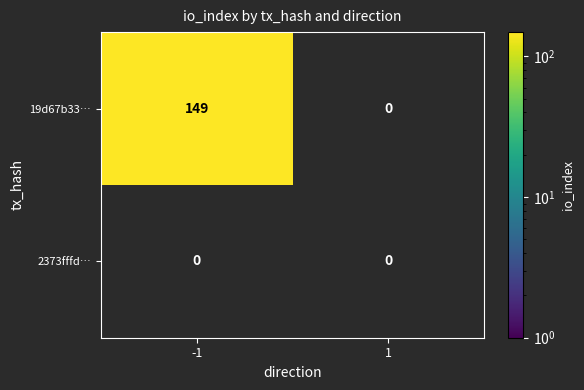

True or false: 19d67b33… has a value of 224 at -1.

False